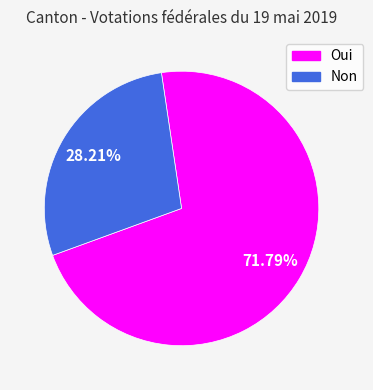

To the nearest percent, what is the difference between the largest and smallest slice percentages?

44%